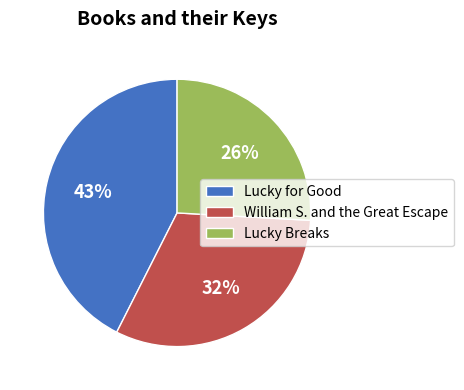

To the nearest percent, what portion does Lucky Breaks represent?

26%